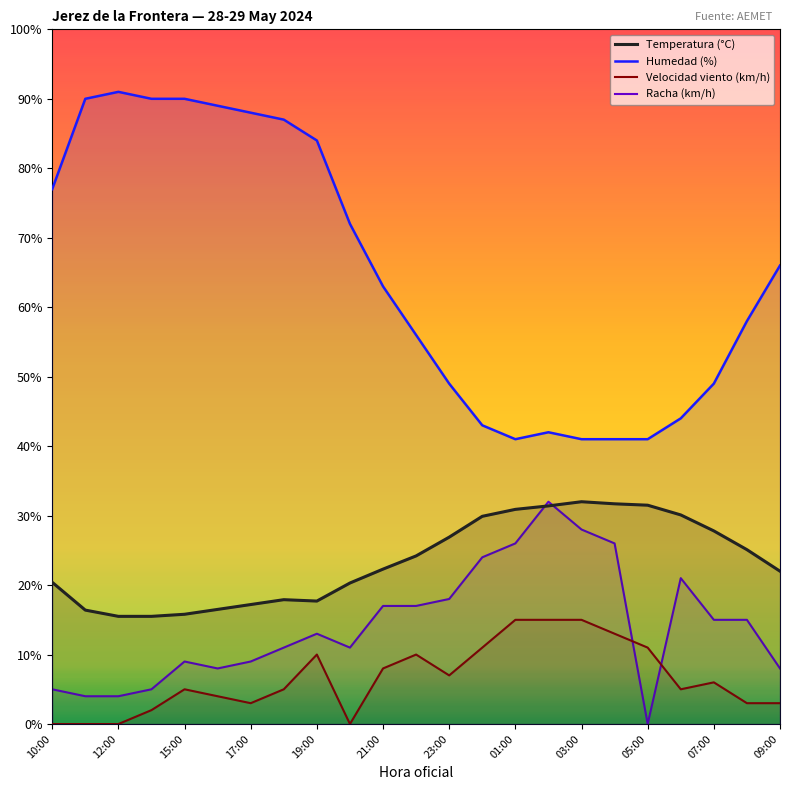

Which series has the largest total across all categories?

Humedad (%)